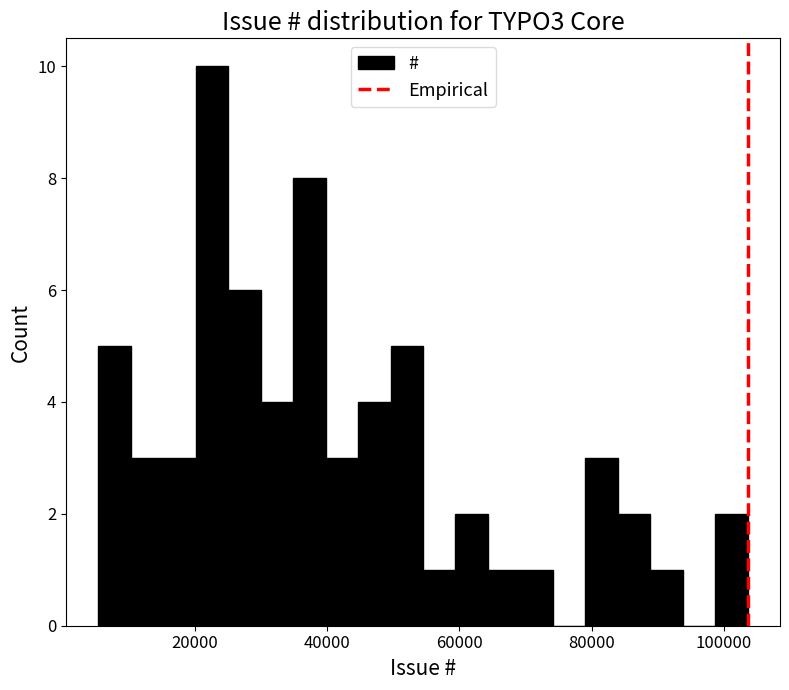

Around what value on the x-axis is the tallest bar? Give the approximate position of its centre, as read against the axis.

22000